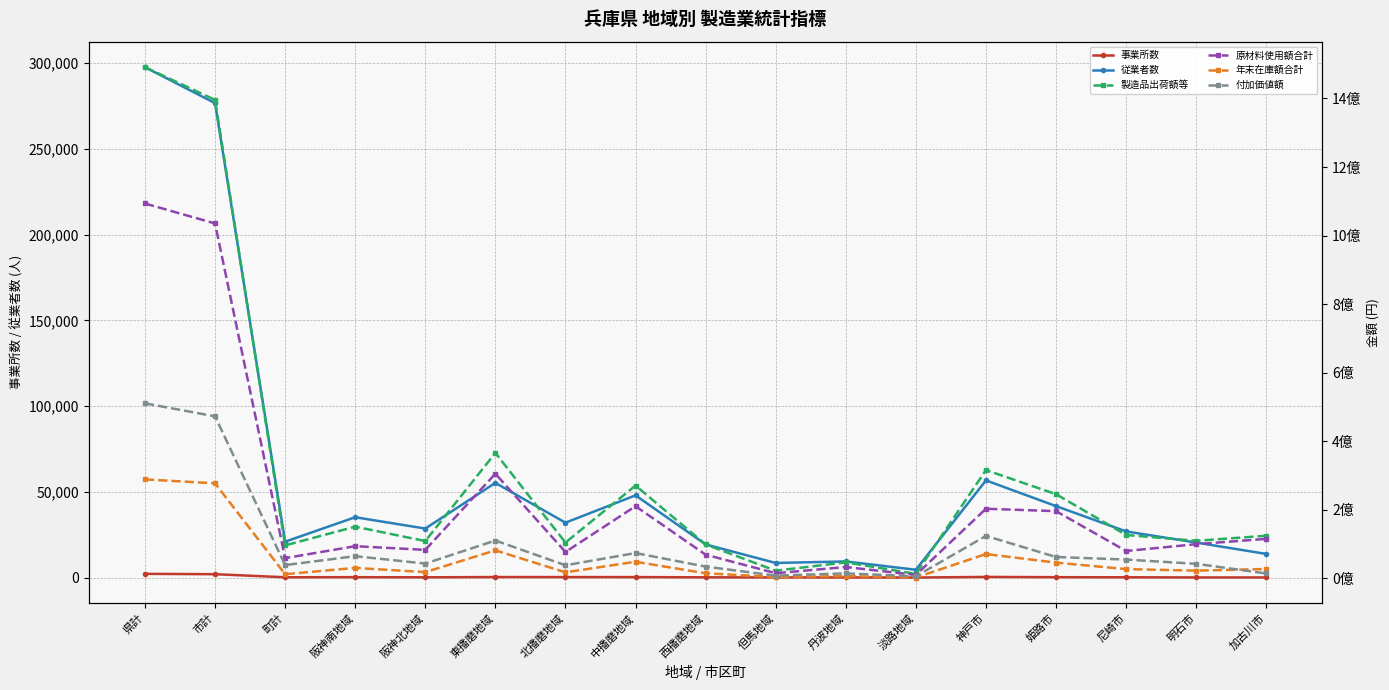

At which category is the sum across all series the highest?

県計